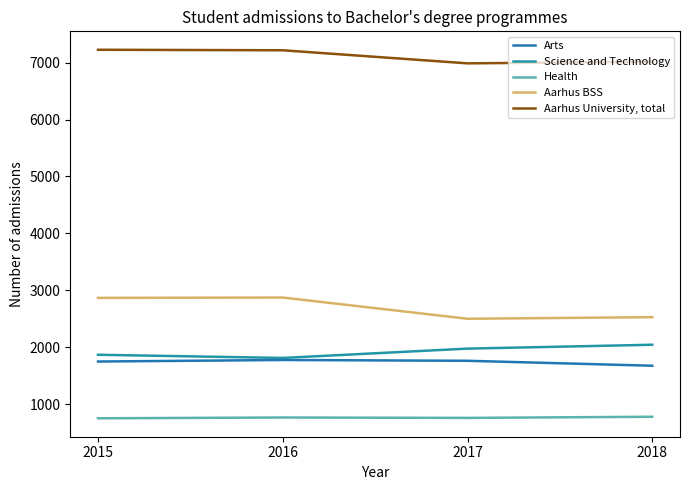

The Health series shows 433 at 2018. True or false?

False